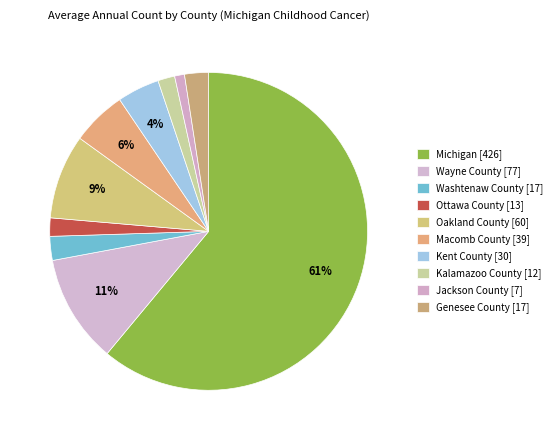

What portion of the pie excludes Ottawa County?

98.1%